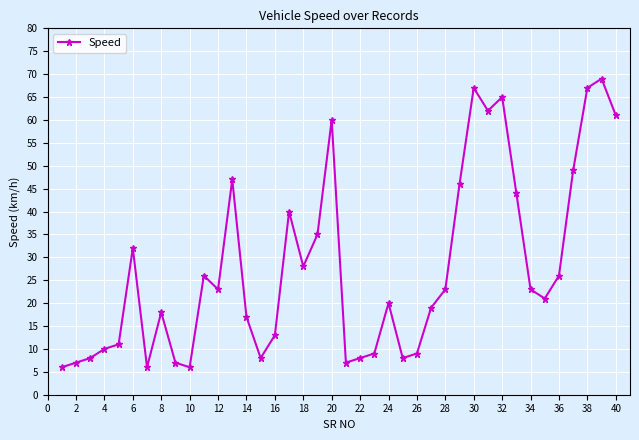

What is the maximum value shown in the chart?

69